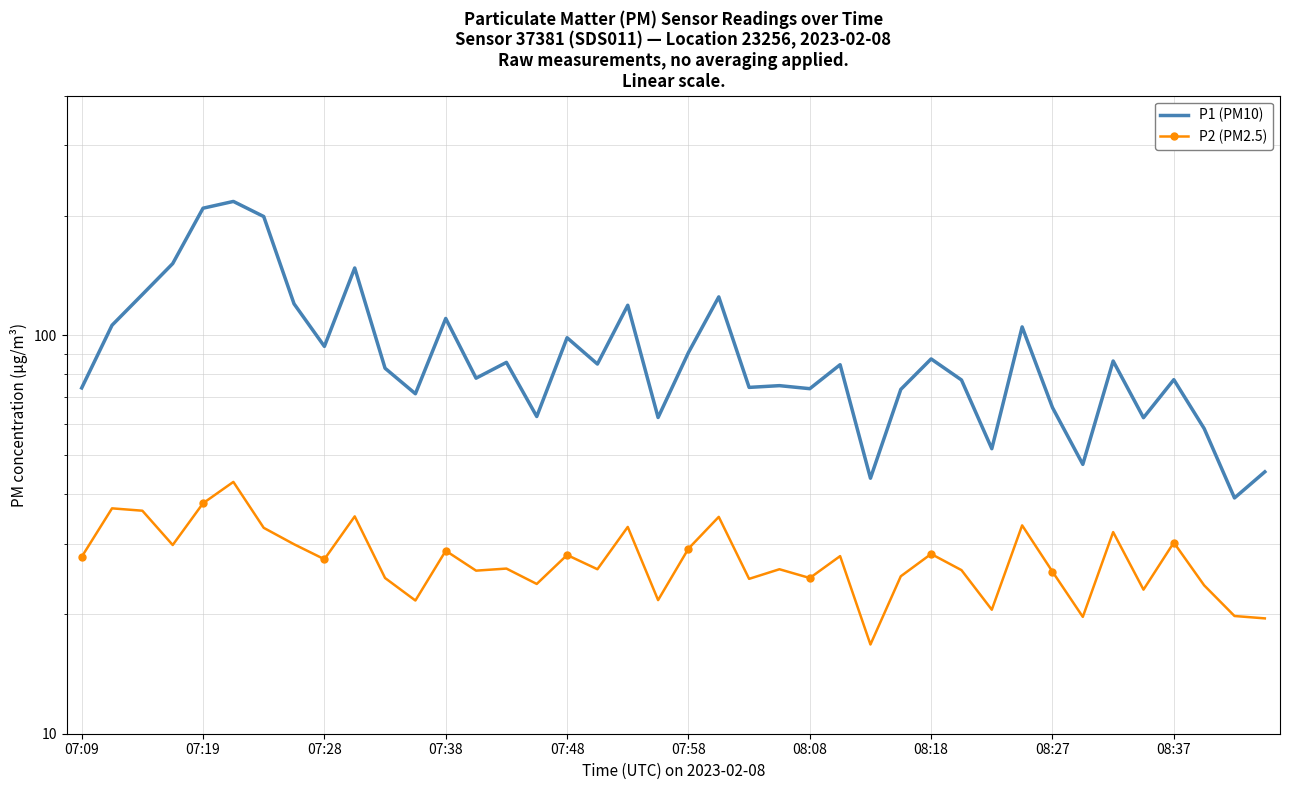

Which series changed the most between 12 and 31?

P1 (PM10)